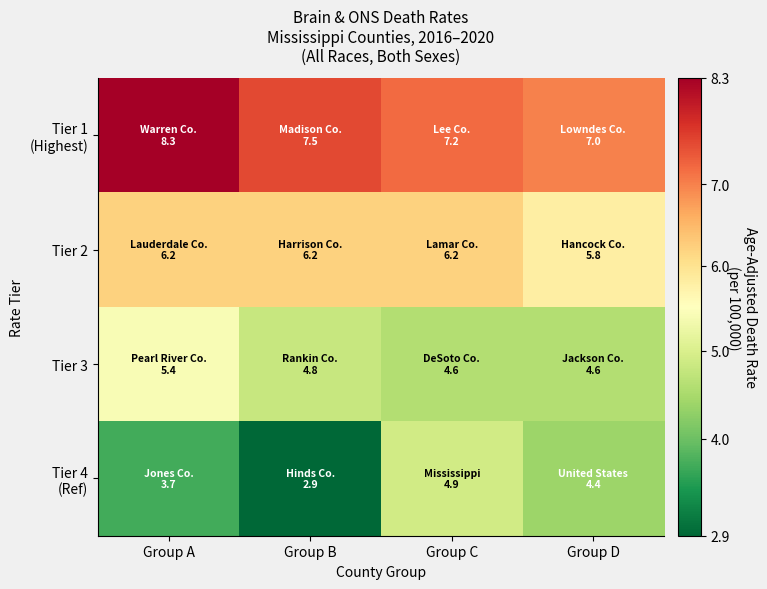

Rank the series by their maximum value, from lowest to highest.

Tier 4 (Ref), Tier 3, Tier 2, Tier 1 (Highest)